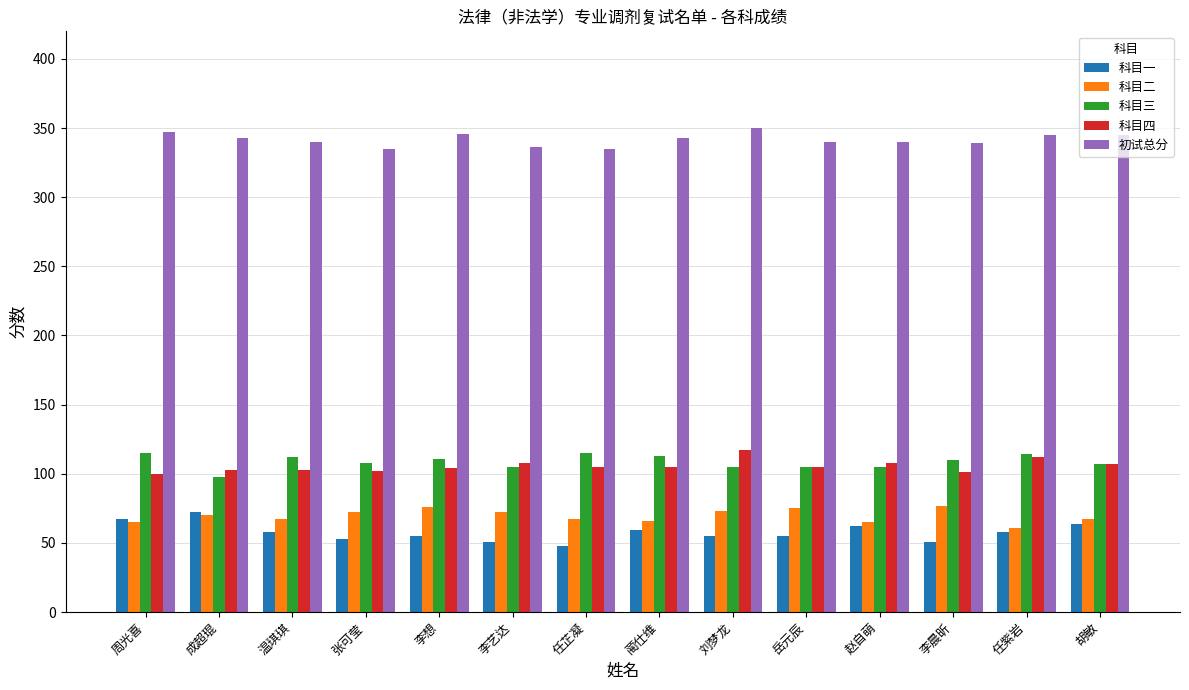

How many groups of bars are there?

14